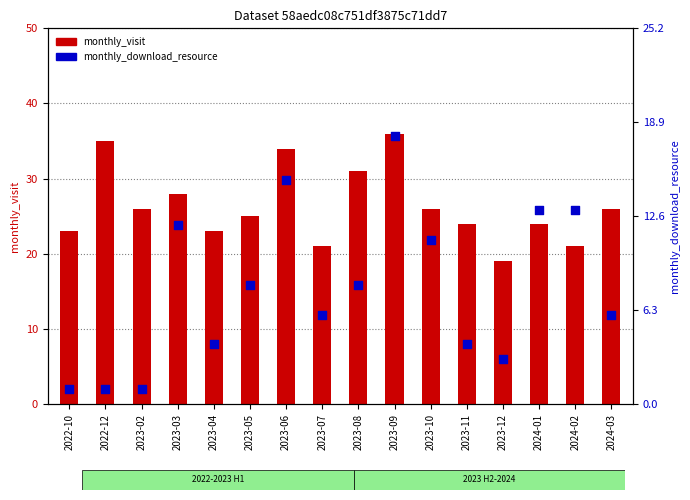

Which series contains the lowest Y value?

monthly_download_resource